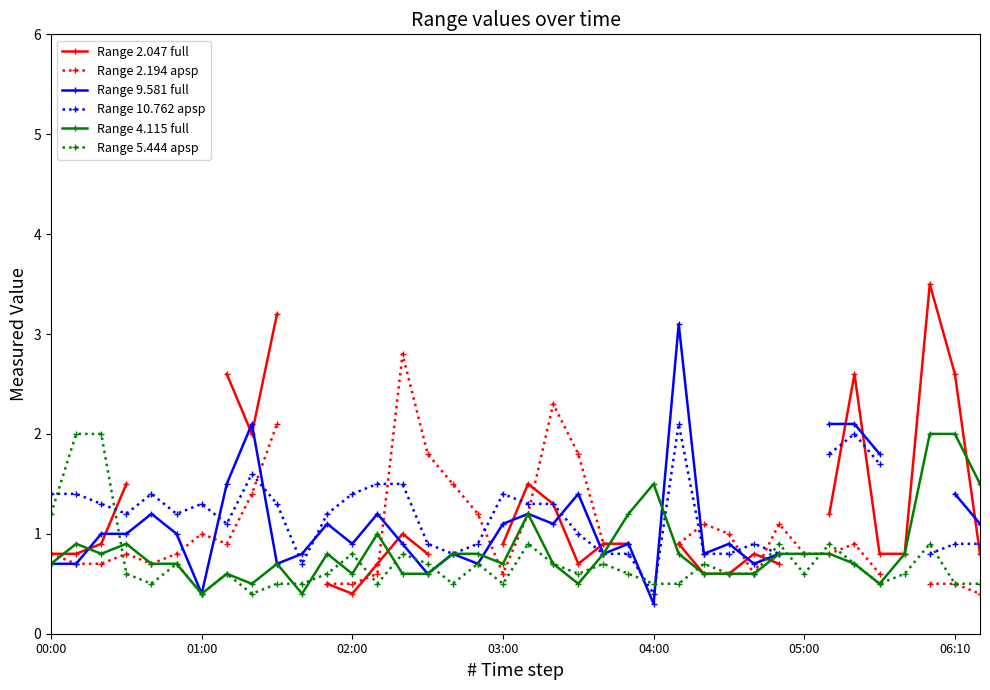

What is the sum of the Range 4.115 full values at 20 and 37?

2.2